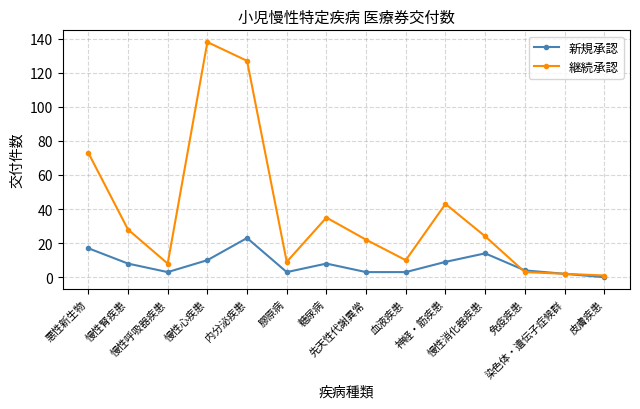

List the series in order of their overall mean, highest first.

継続承認, 新規承認